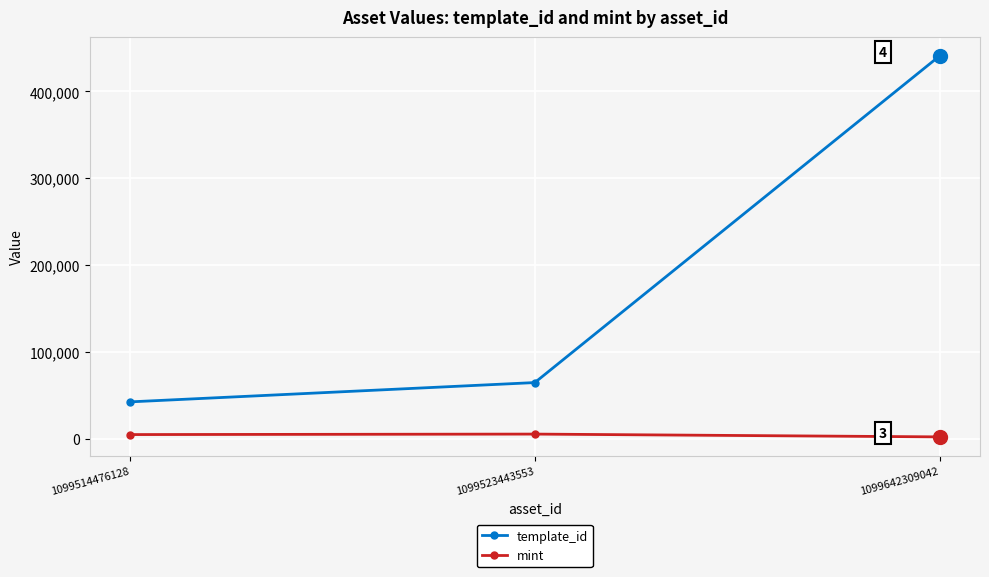

How many distinct data groups are displayed?

2